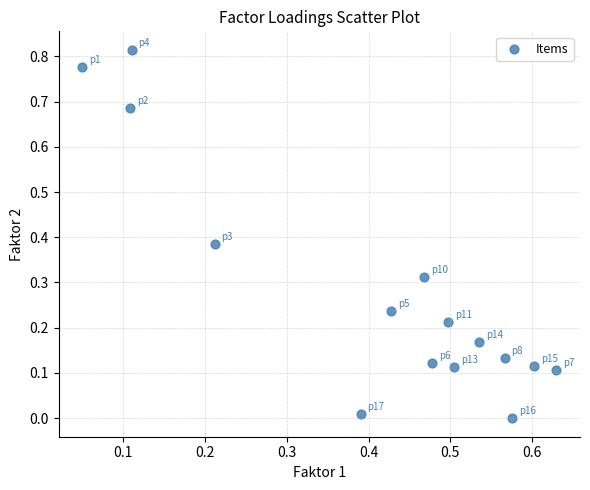

What is the range of X values (max minus min)?

0.6